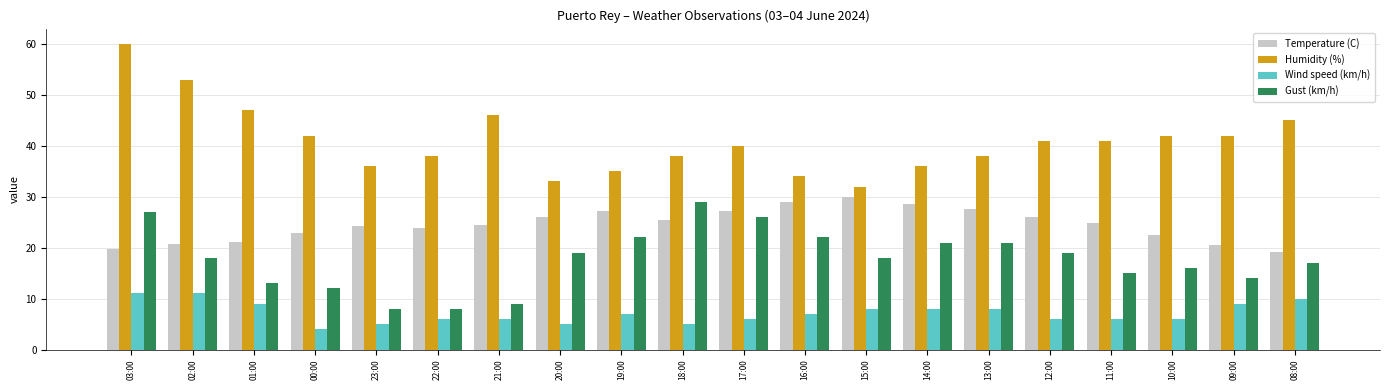

Rank the series by their maximum value, from highest to lowest.

Humidity (%), Temperature (C), Gust (km/h), Wind speed (km/h)